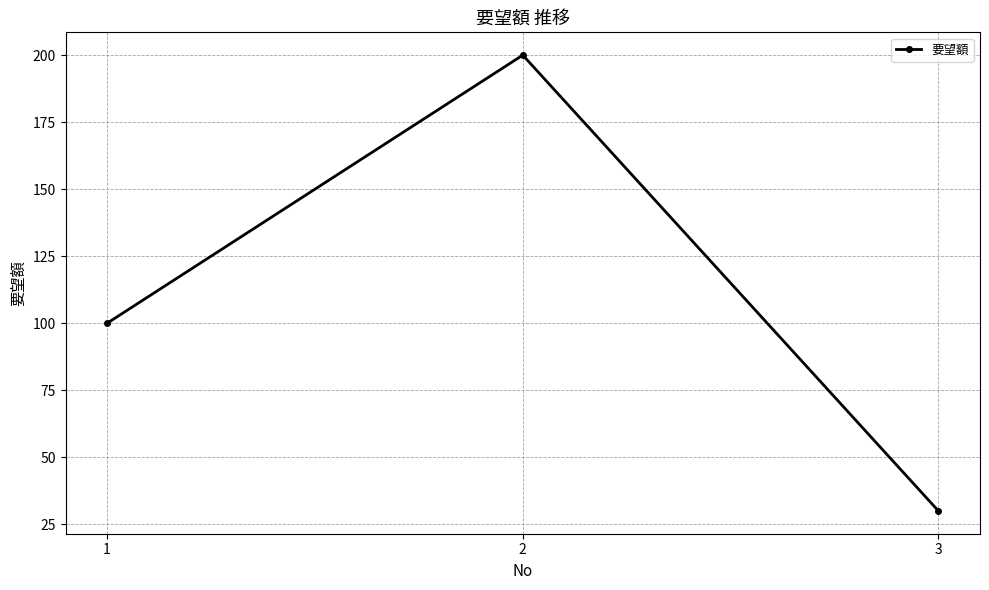

What is the value of the 3rd point from the left?

30